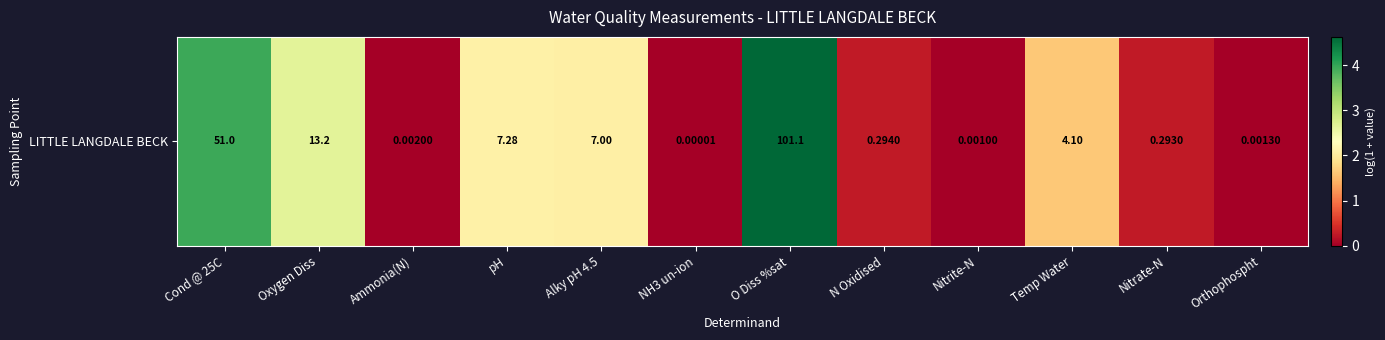

How many data points are less than 1?

6